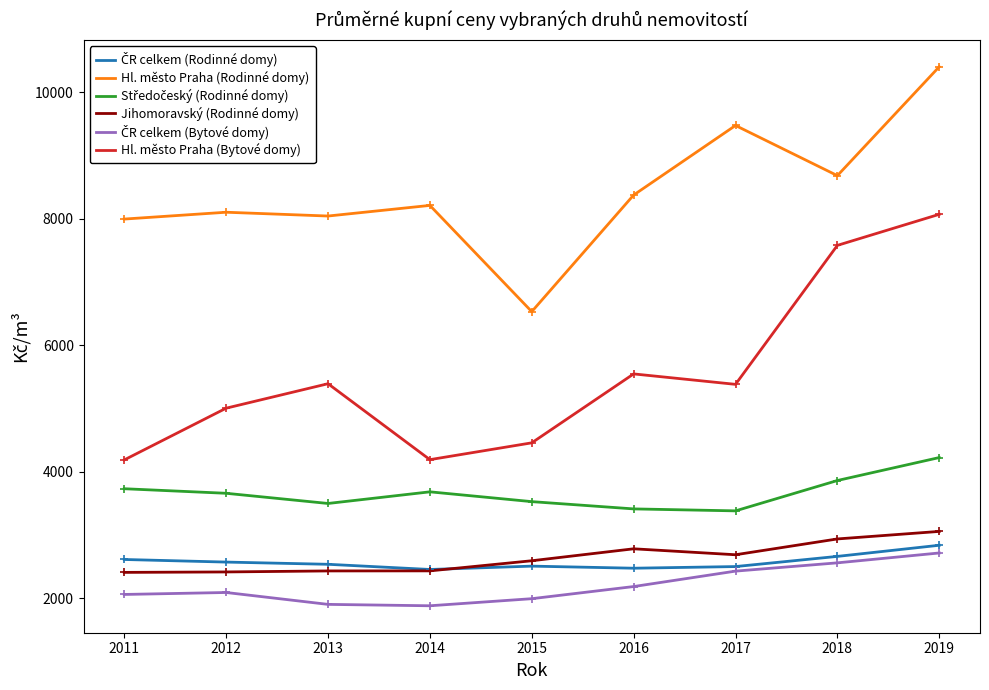

True or false: Hl. město Praha (Rodinné domy) and Jihomoravský (Rodinné domy) intersect in this chart.

False